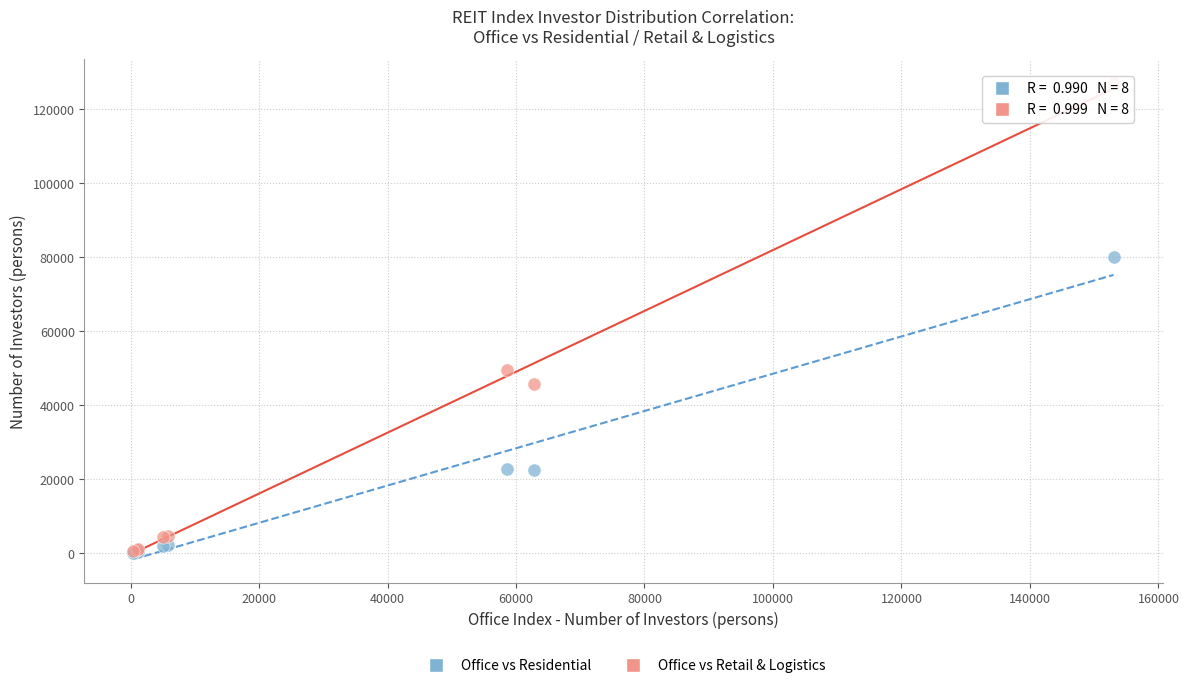

Across all series, what Y value is closest to 63684?

49647